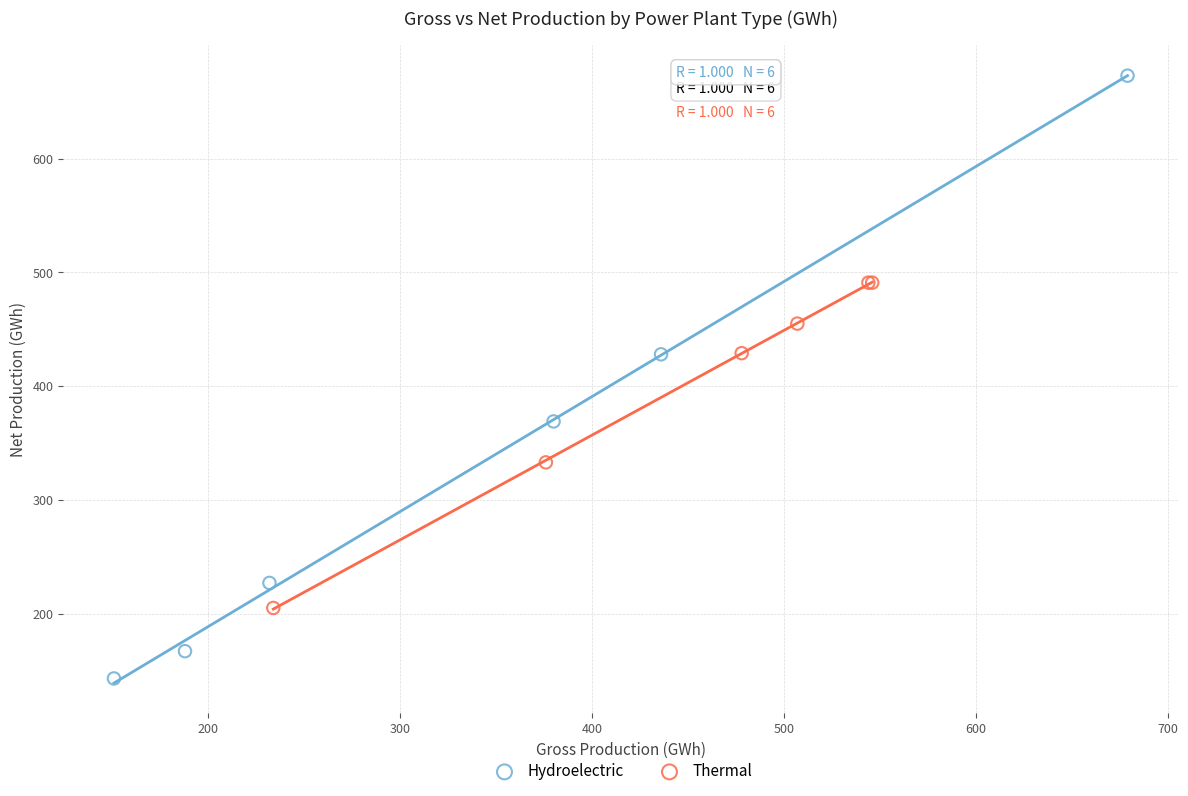

Which series has the widest spread of Y values?

Hydroelectric